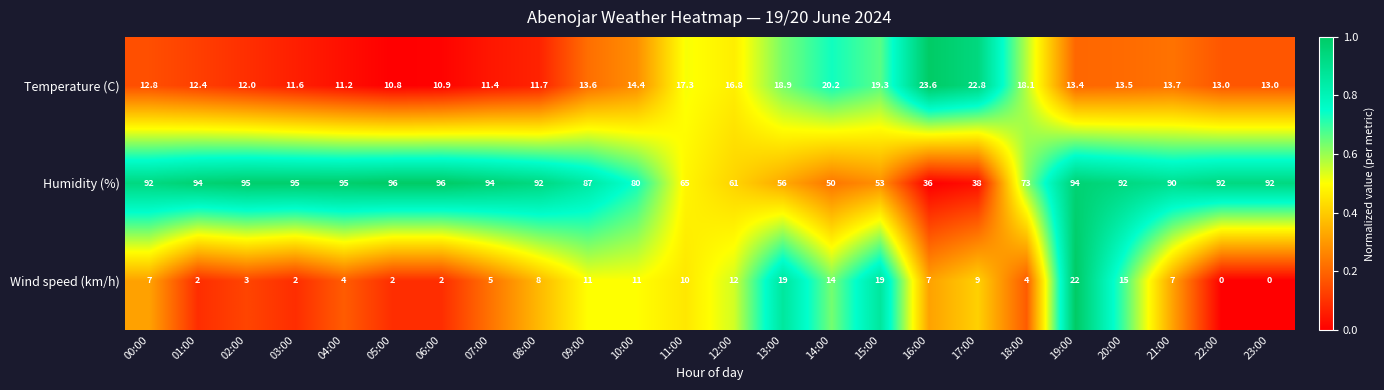

What is the greatest value displayed?

96.0